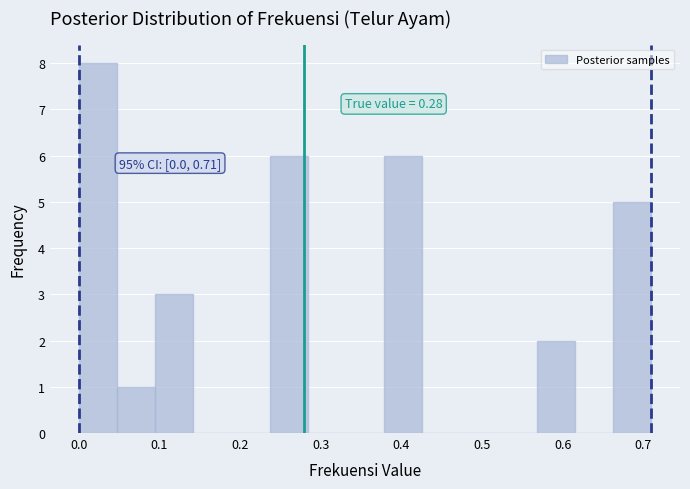

Over which range of the x-axis is the bar tallest?

0.00 to 0.05